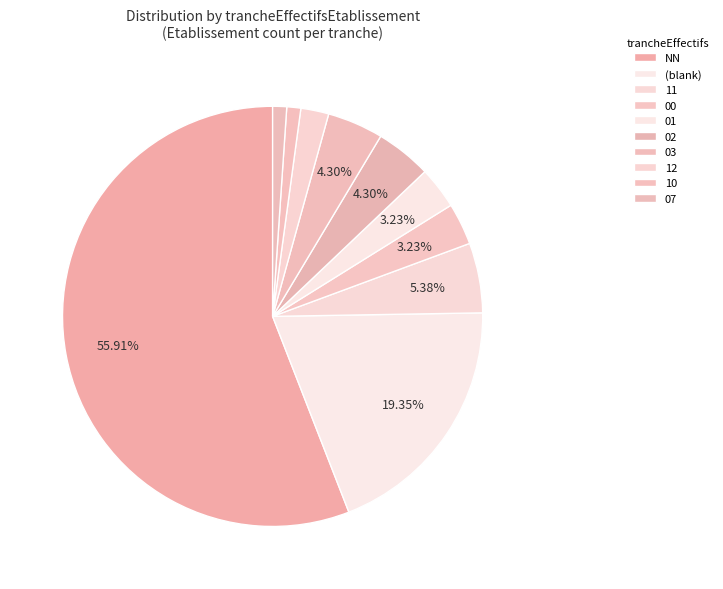

To the nearest percent, what percentage of the pie is 07?

1%